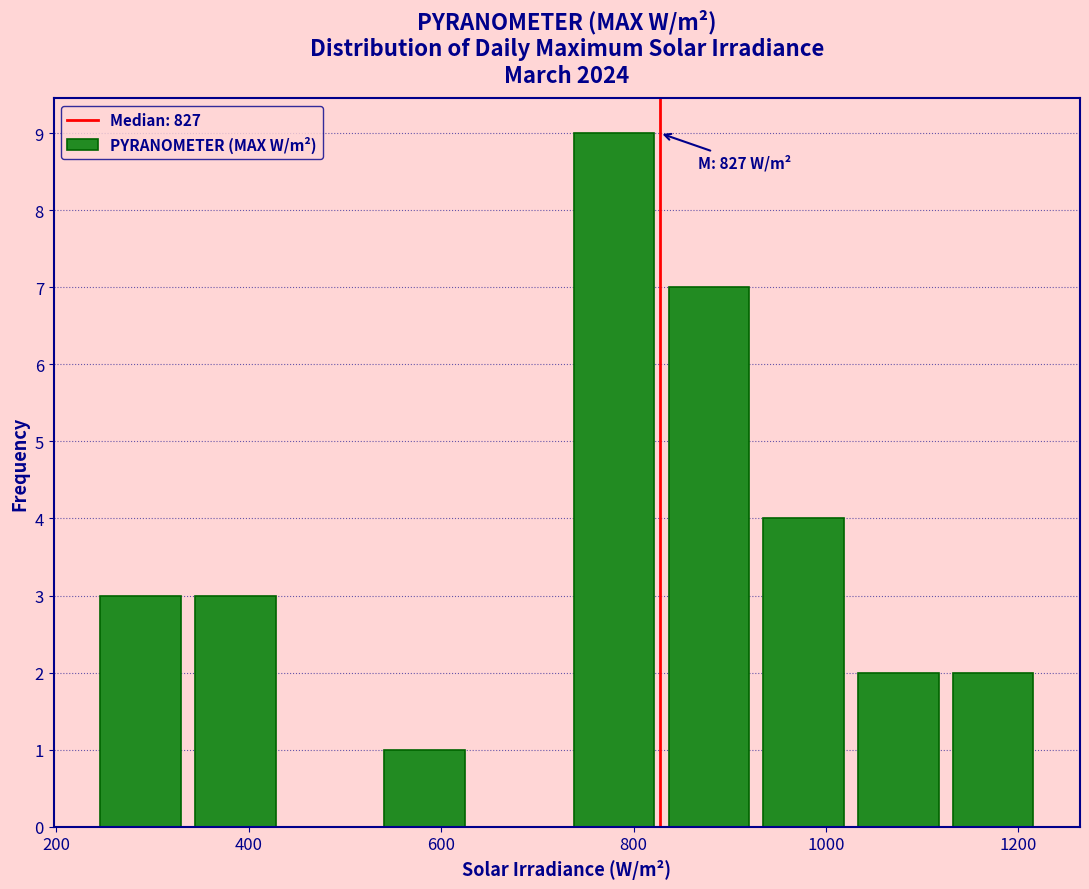

Which range on the x-axis has the tallest bar?

740 to 820